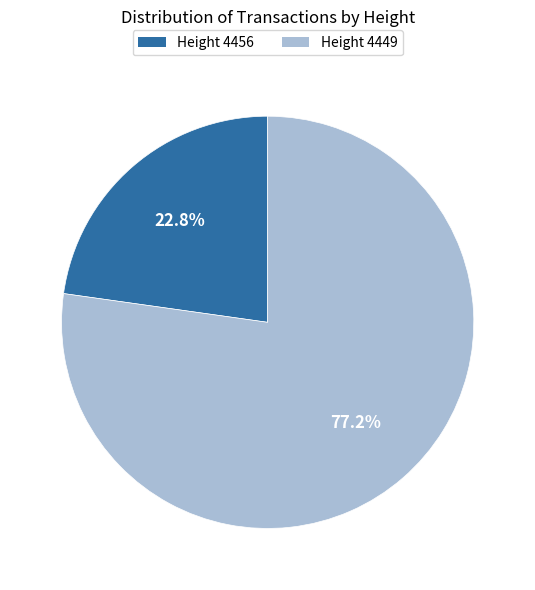

What is the smallest slice in the pie chart?

Height 4456